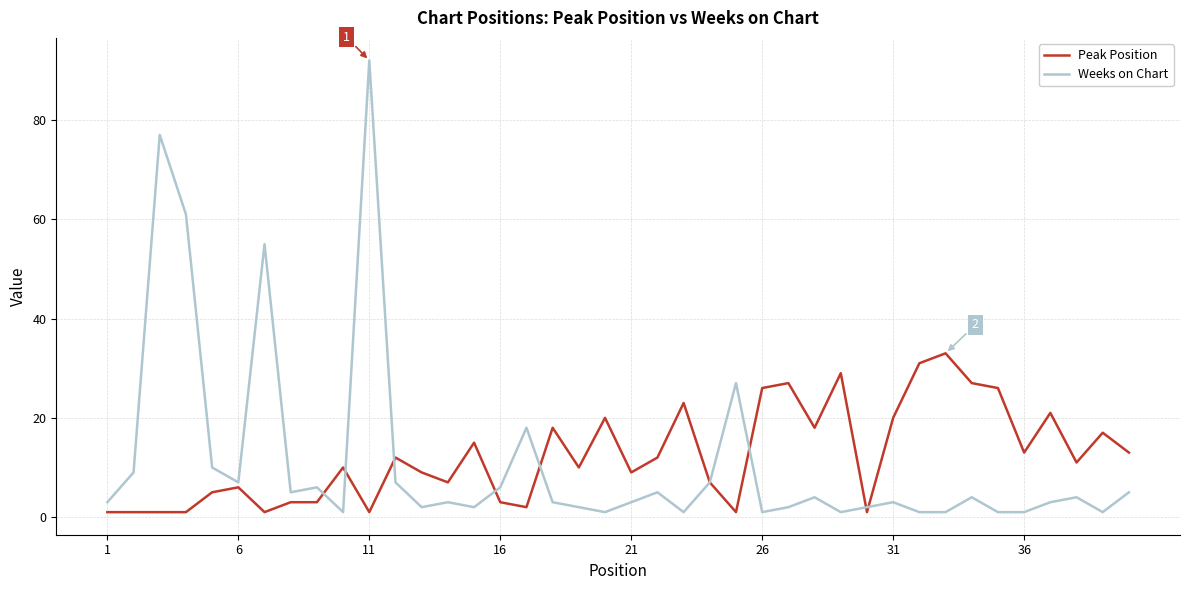

List the series in order of their peak value, highest first.

Weeks on Chart, Peak Position